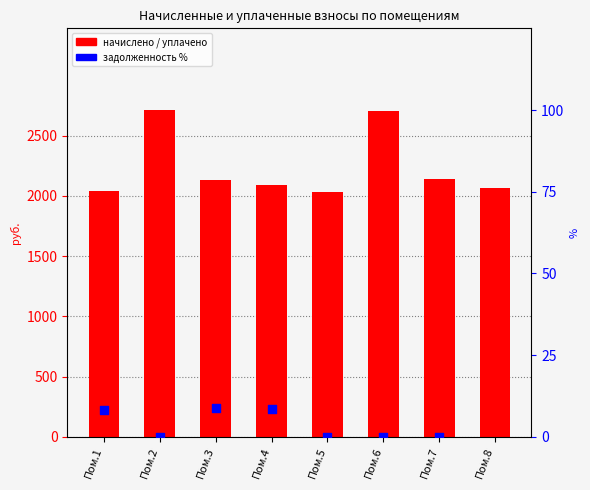

At which category is the sum across all series the highest?

Пом.2